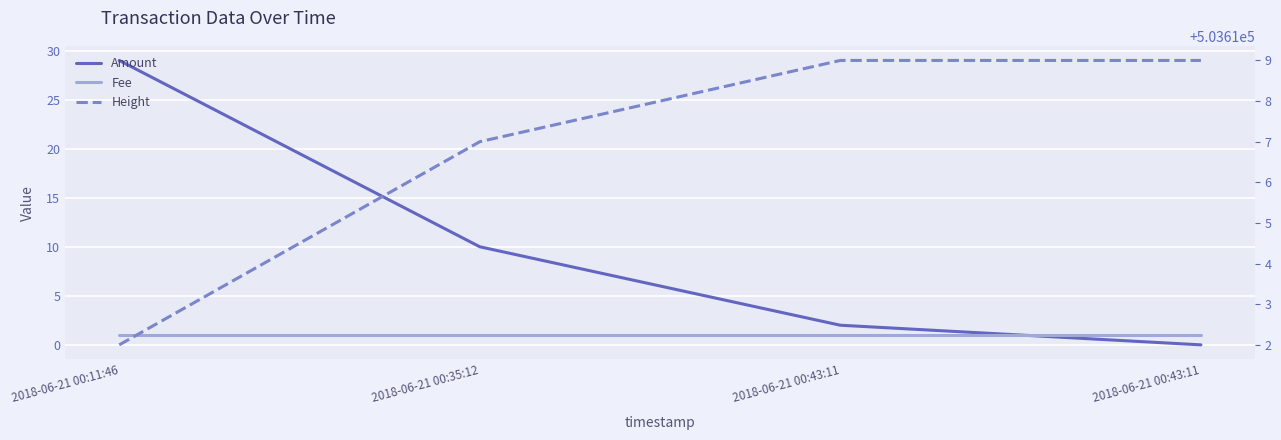

At which category is the sum across all series the highest?

2018-06-21 00:11:46